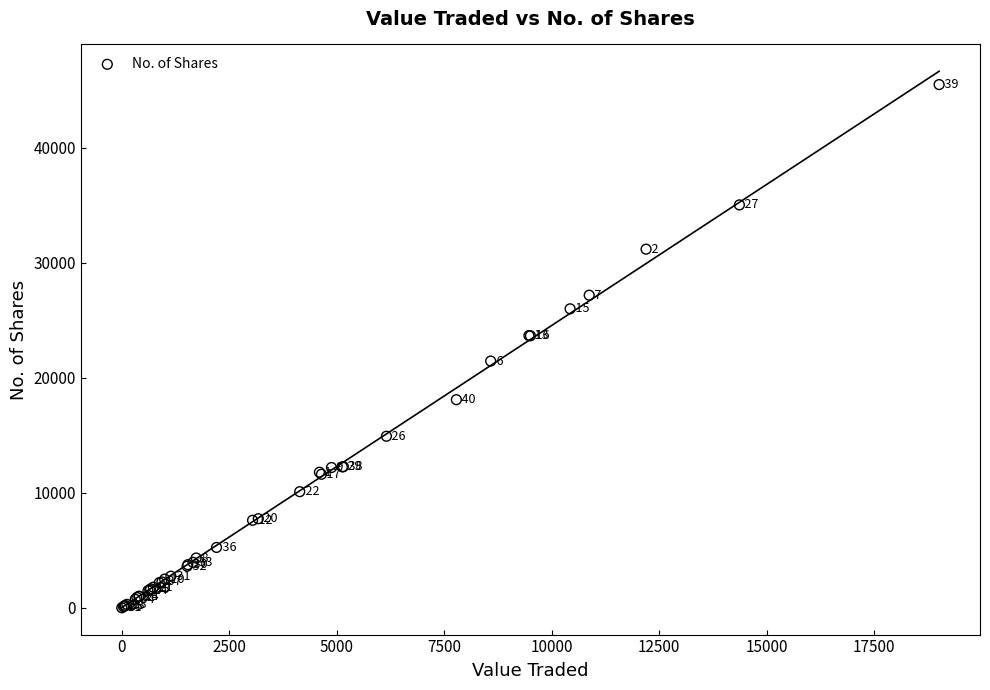

What Y value in the scatter plot is closest to 22752?

23655